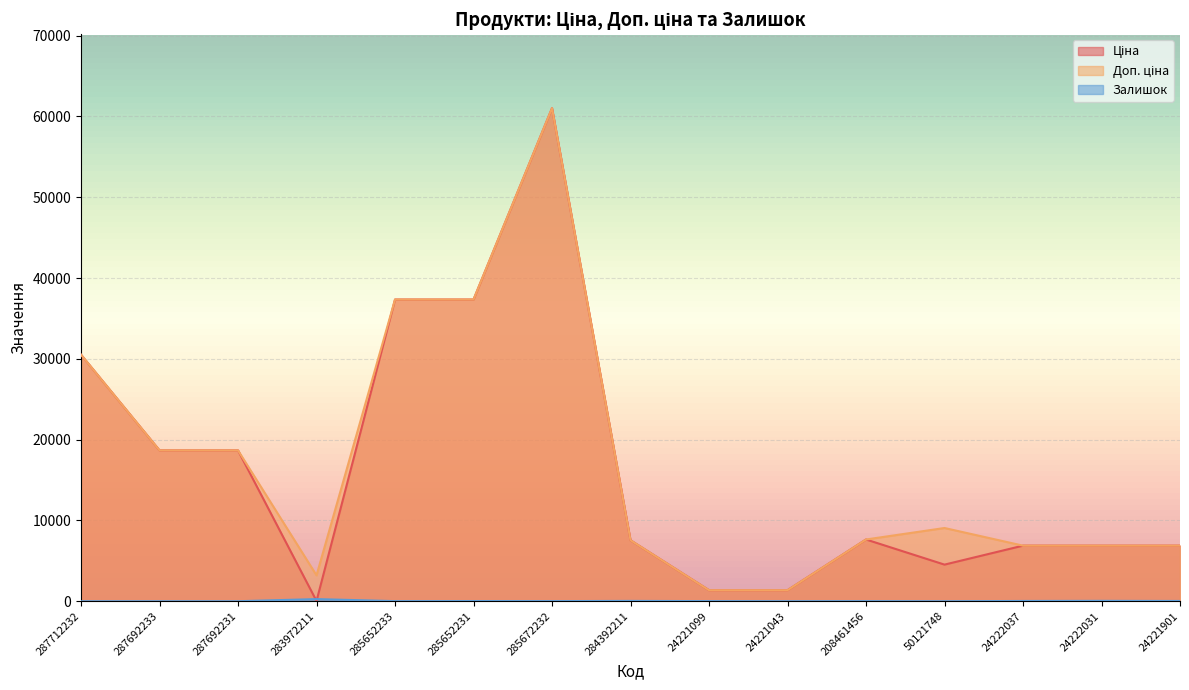

What is the value of the Ціна point at the 13th from the left?

6879.5